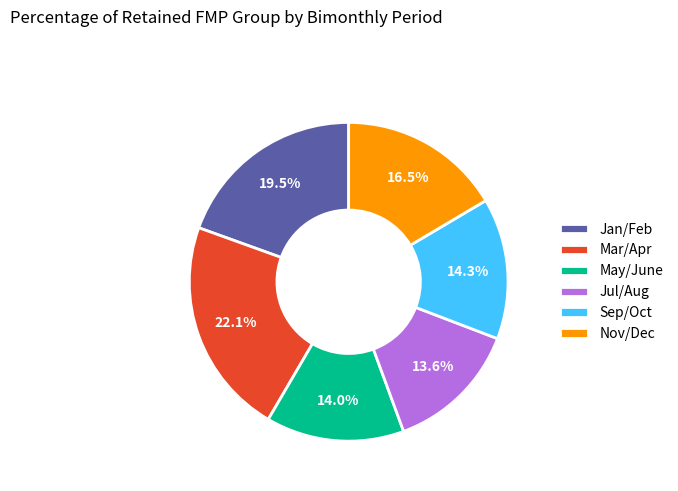

Between Nov/Dec and Jul/Aug, which is larger?

Nov/Dec